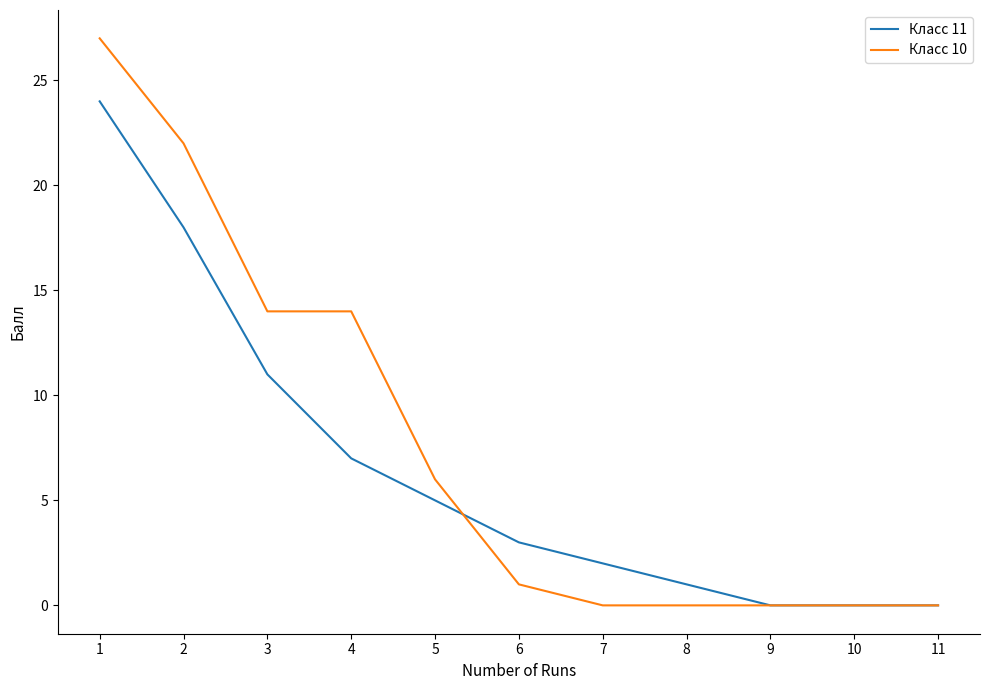

At which category is the sum across all series the highest?

1